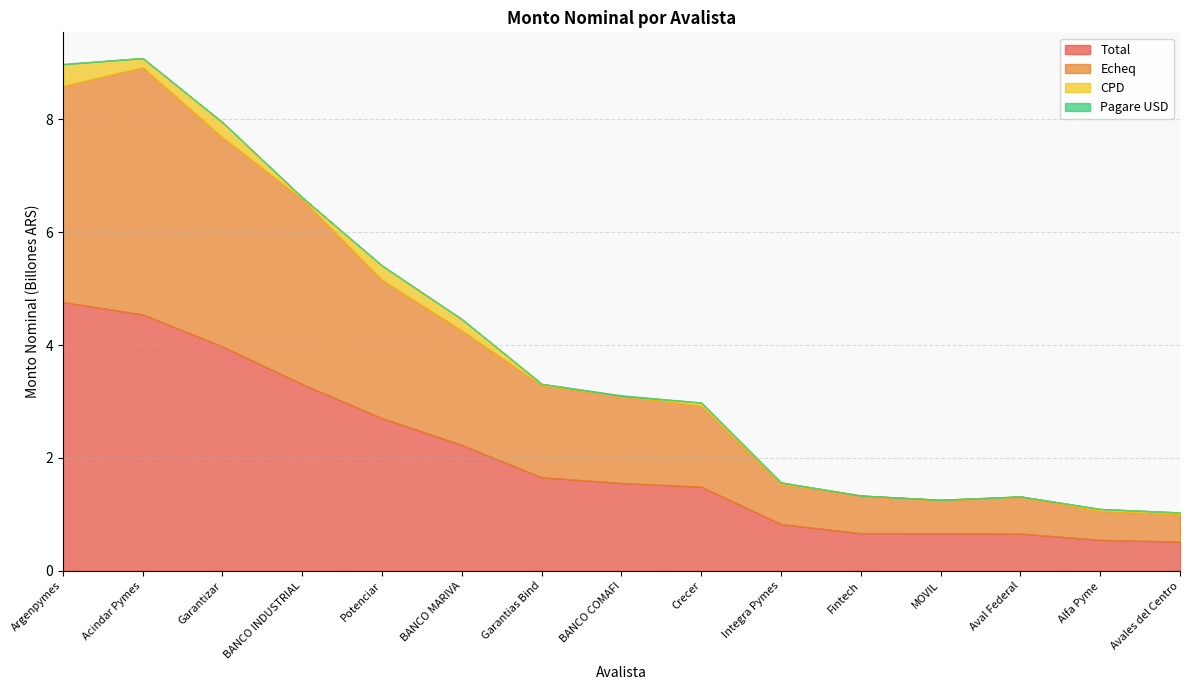

Reading right to left, list all the values displayed in this chart.

Total: 517068494.9	548325132.4	659146133.8	666903691.4	667076942.5	828350217.3	1491204327.8	1555701063.6	1657081196.0	2230279309.1	2705447389.4	3309128521.4	3975494773.6	4544856146.2	4762541953.7
Echeq: 486975761.9	512786059.4	655470725.9	587676206.0	666504942.5	713017986.8	1436148982.1	1545051063.6	1631467250.8	2032894295.6	2452019783.5	3280113785.3	3713413847.1	4382711997.1	3831257858.3
CPD: 30031733.0	35000000.0	3675407.9	4227485.4	0.0	25088230.5	54520345.7	0.0	24883945.2	197385013.6	250686612.7	29014736.1	260680003.5	160079649.2	382938203.1
Pagare USD: 61000.0	539073.0	0.0	0.0	572000.0	244000.0	535000.0	10650000.0	730000.0	0.0	2740993.2	0.0	1400923.0	2064500.0	8345892.2